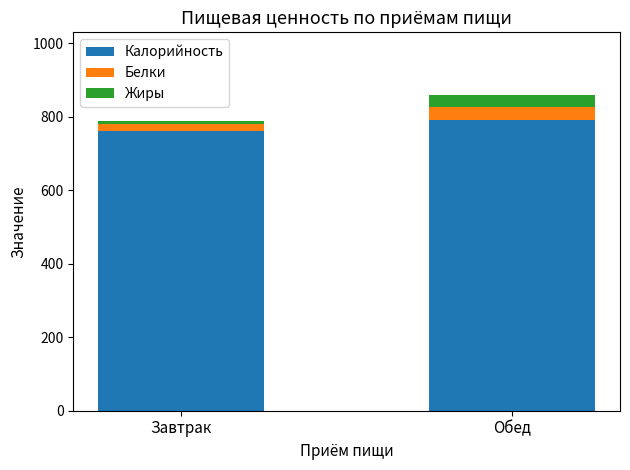

What is the difference between the maximum and minimum values in the Калорийность series?

30.4